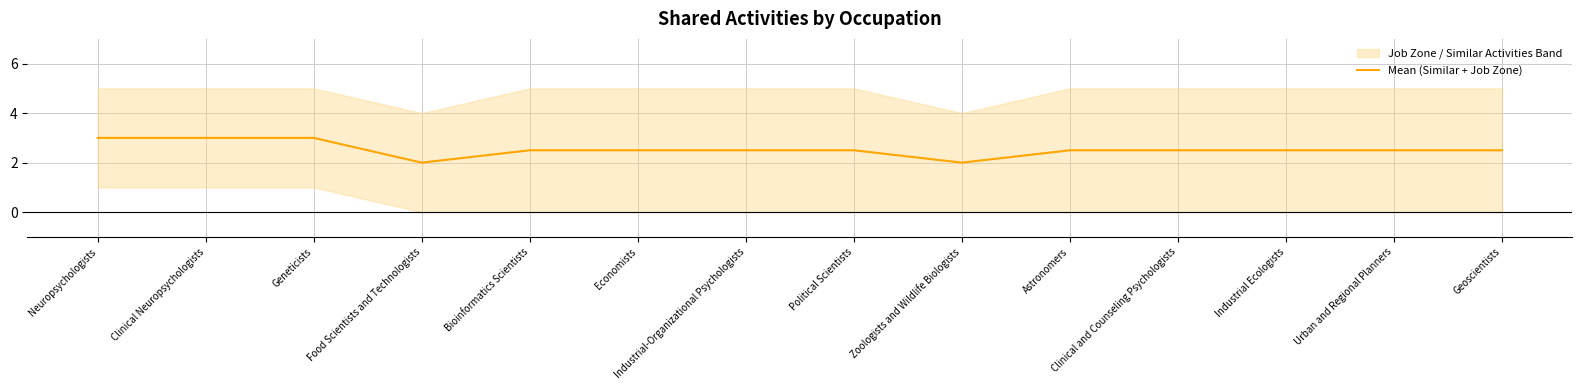

List the labels in order of value, largest first.

Neuropsychologists, Clinical Neuropsychologists, Geneticists, Bioinformatics Scientists, Economists, Industrial-Organizational Psychologists, Political Scientists, Astronomers, Clinical and Counseling Psychologists, Industrial Ecologists, Urban and Regional Planners, Geoscientists, Food Scientists and Technologists, Zoologists and Wildlife Biologists